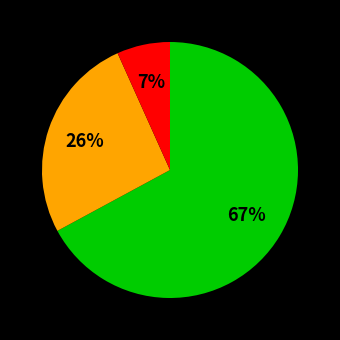

How many slices are in this pie chart?

3